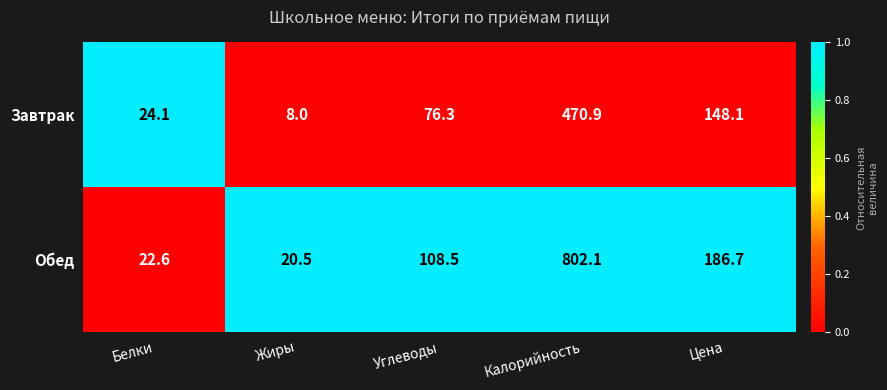

What is the difference between the highest and lowest values at Углеводы?

32.2